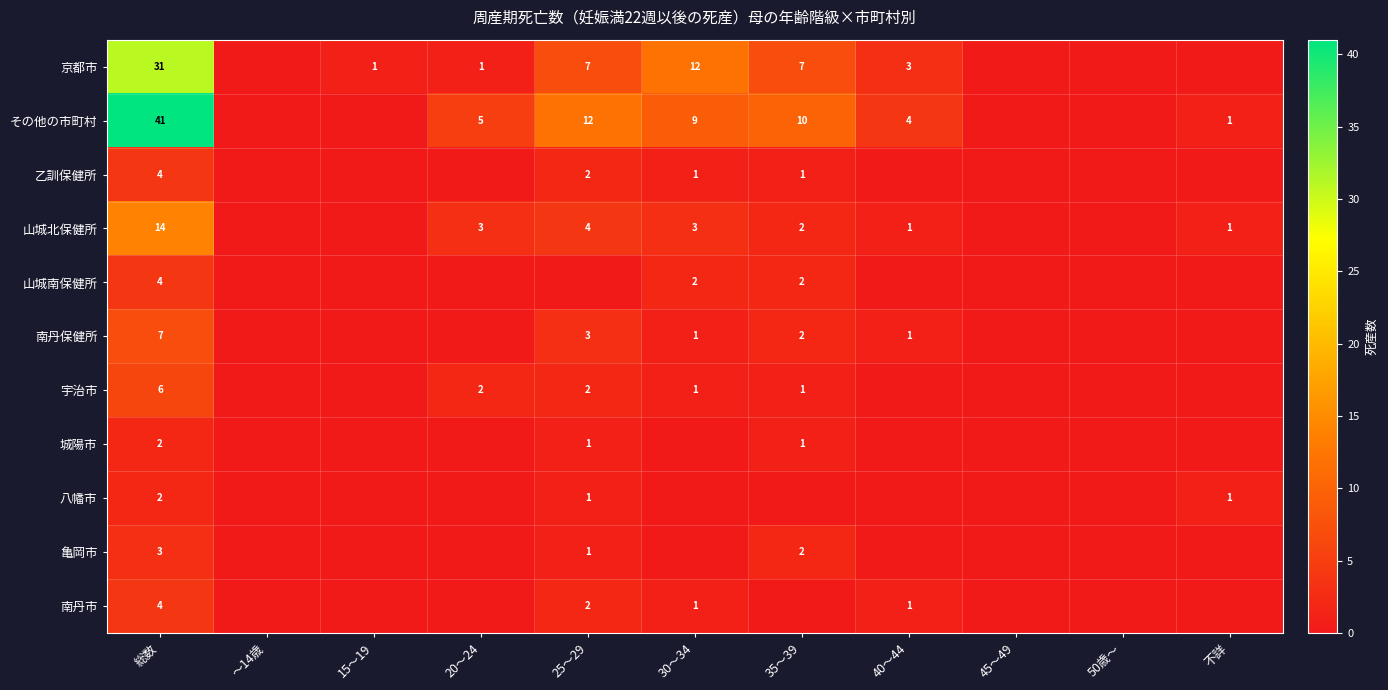

True or false: 乙訓保健所 has a value of 1 at 35～39.

True